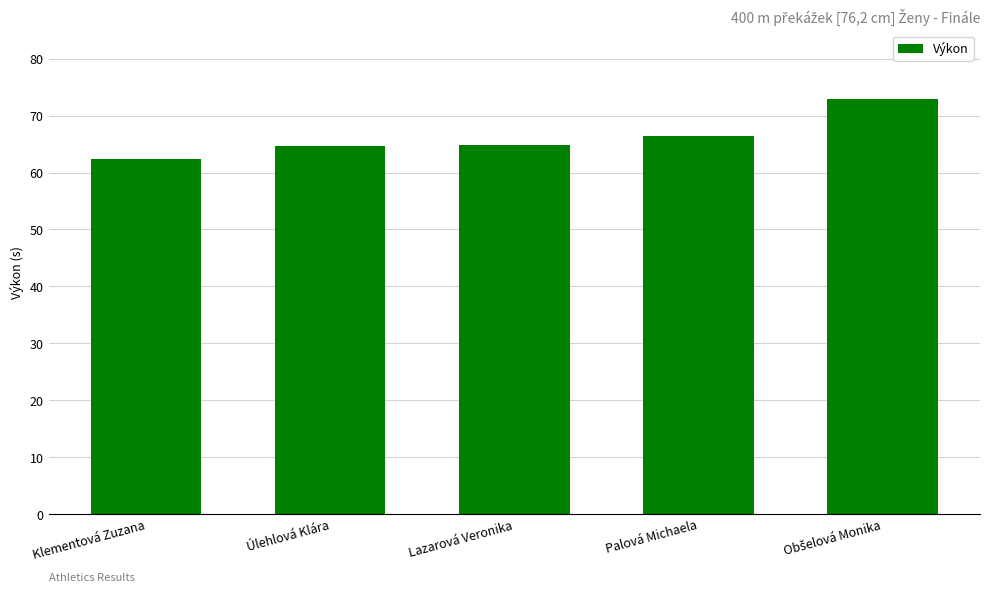

Between Palová Michaela and Klementová Zuzana, which is larger?

Palová Michaela